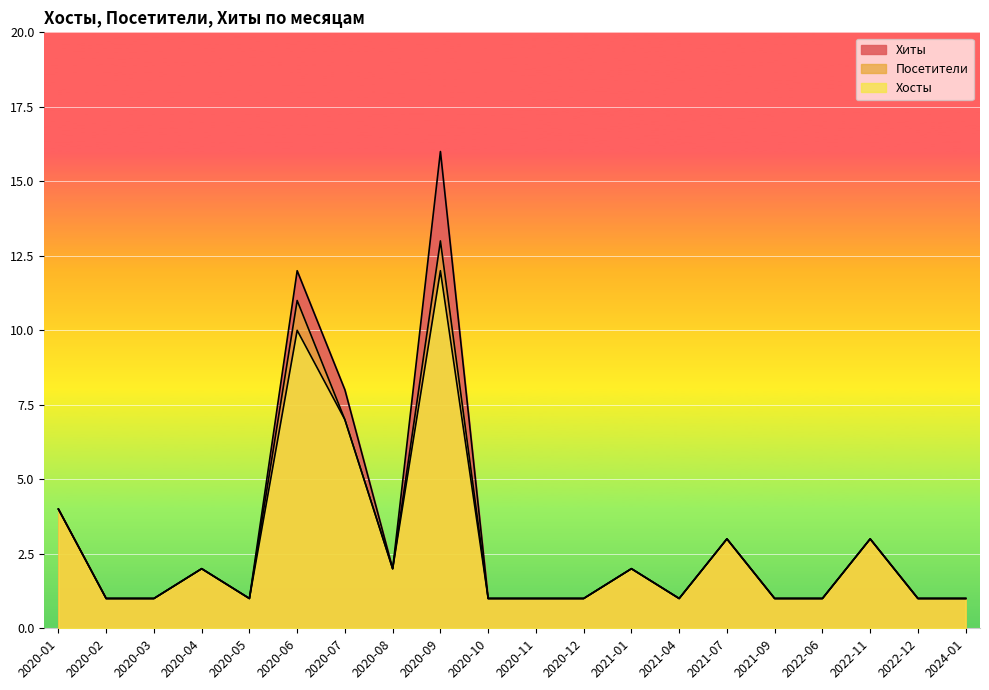

What position from the left is 2020-01?

1